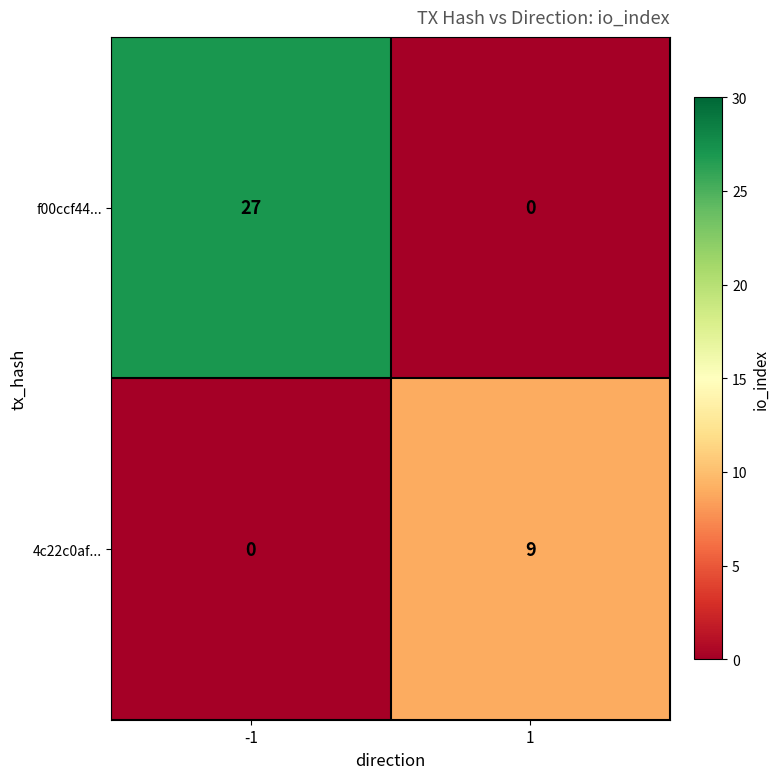

At which category is the sum across all series the highest?

-1